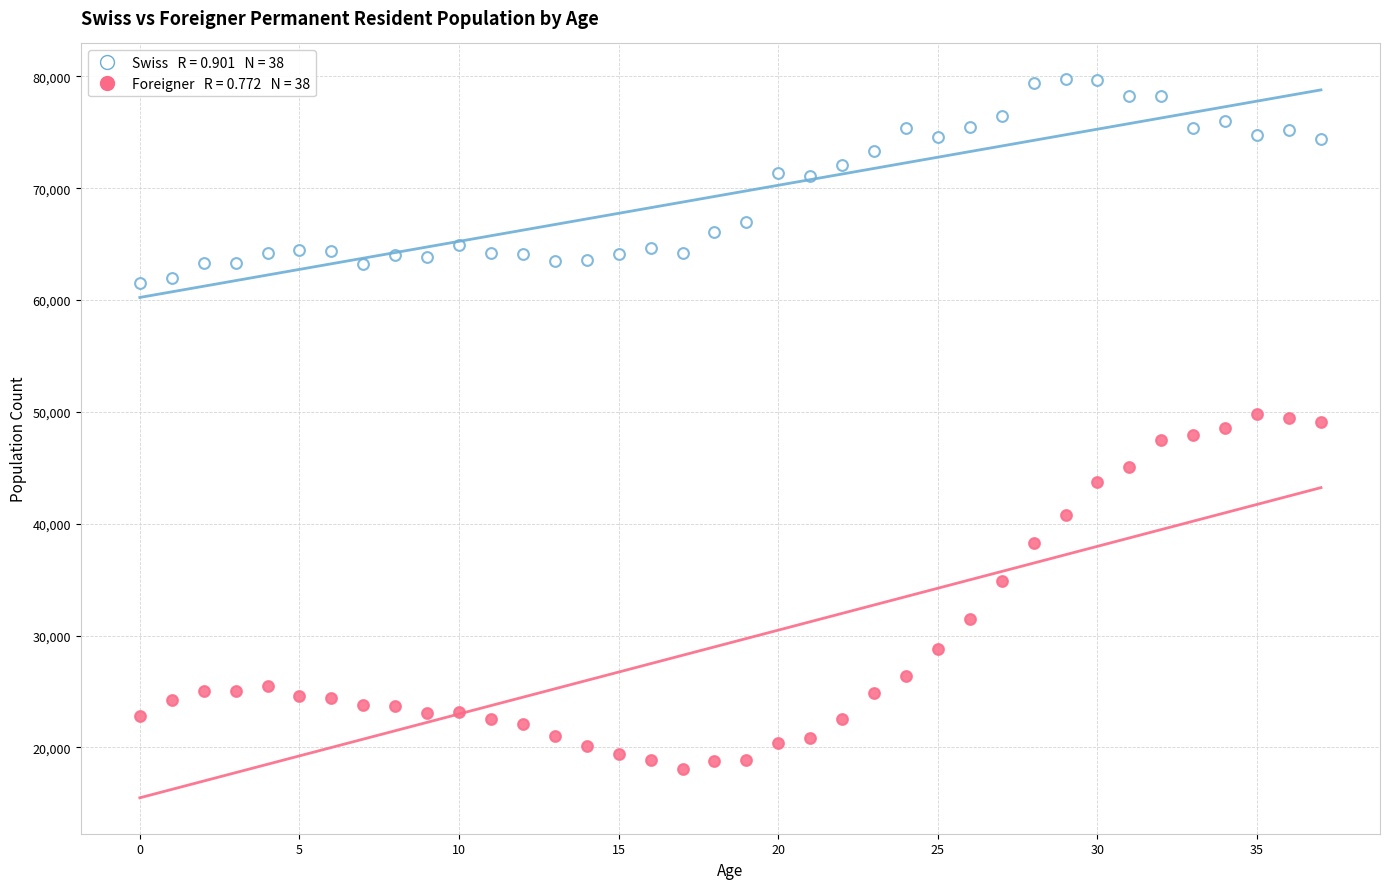

Across all data points, what is the range of Y values (max minus min)?

61665